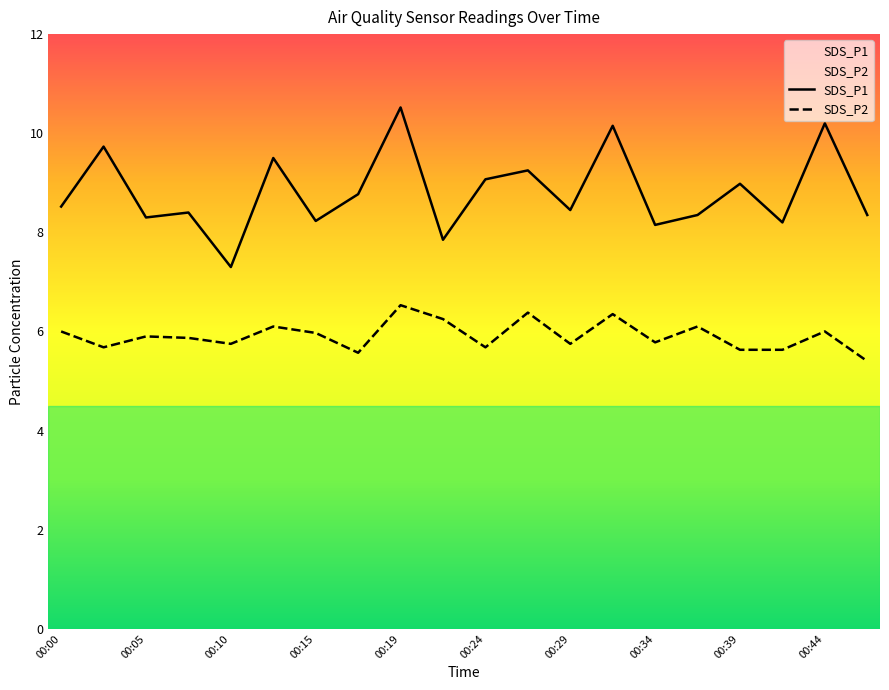

In SDS_P1, how many points are higher than both neighbors (excluding endpoints)?

8